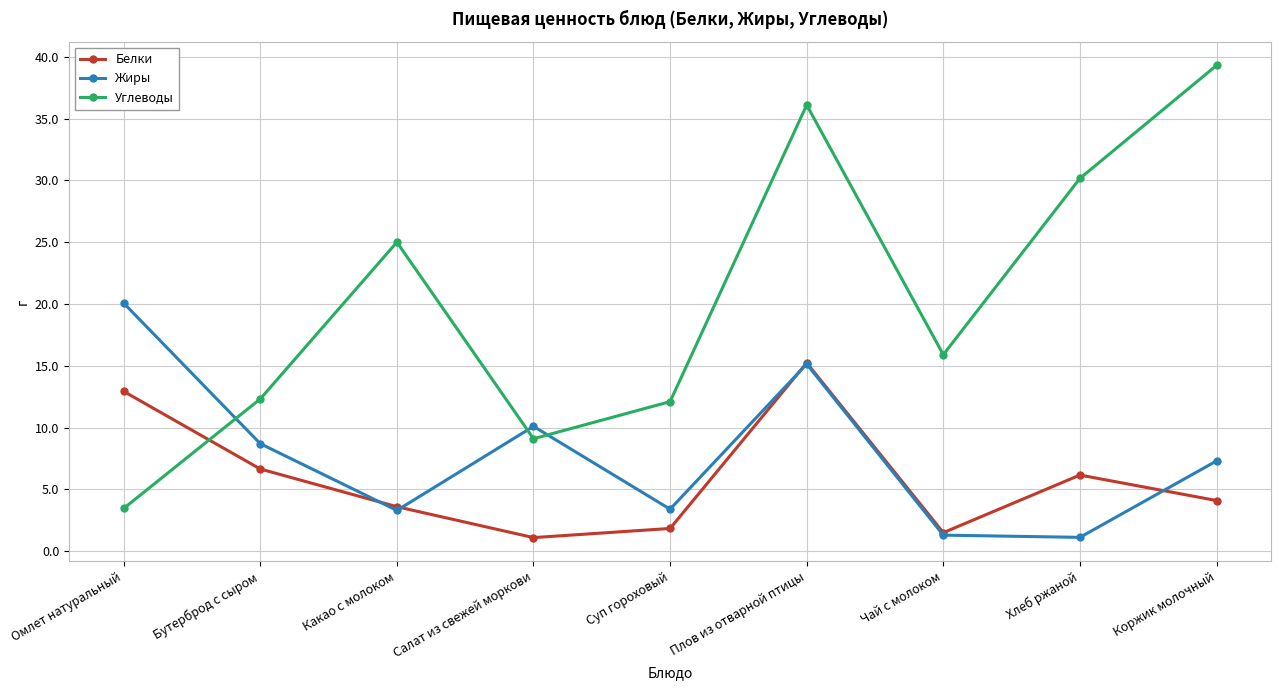

How many data points in Жиры are less than 7?

4